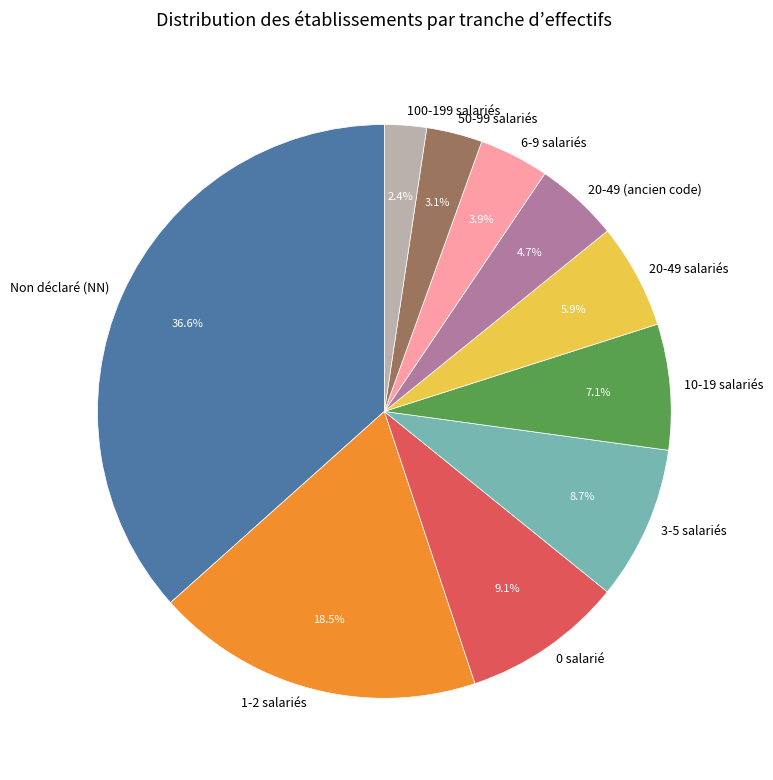

What portion of the pie excludes 3-5 salariés?

91.3%